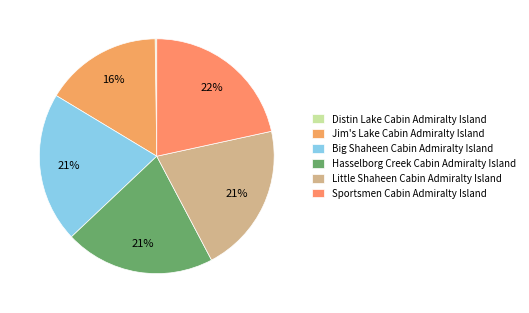

Approximately how many times larger is the value at Little Shaheen Cabin Admiralty Island compared to Sportsmen Cabin Admiralty Island?

1.0